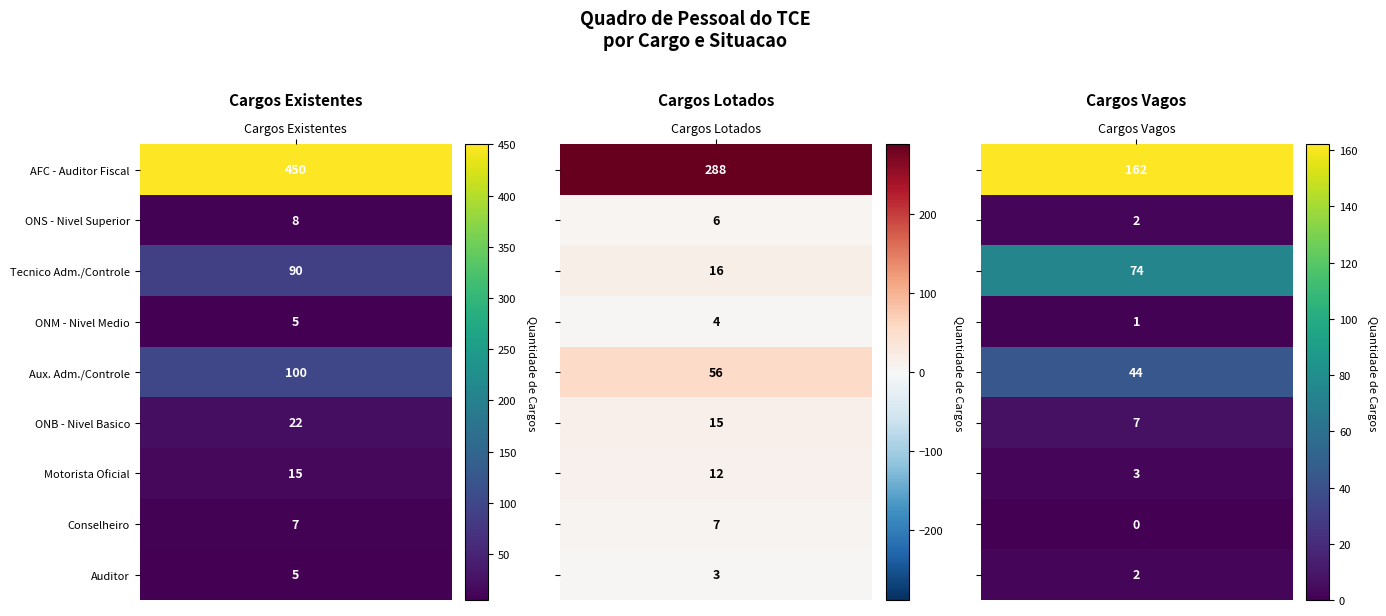

The value of OCUPACAO DE NIVEL BASICO - ONB at Cargos Lotados is 5. True or false?

False